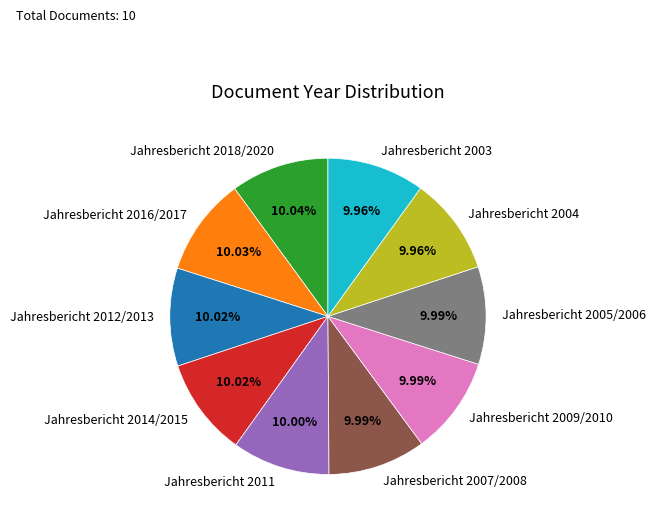

What is the ratio of the value at Jahresbericht 2005/2006 to the value at Jahresbericht 2009/2010?

1.0